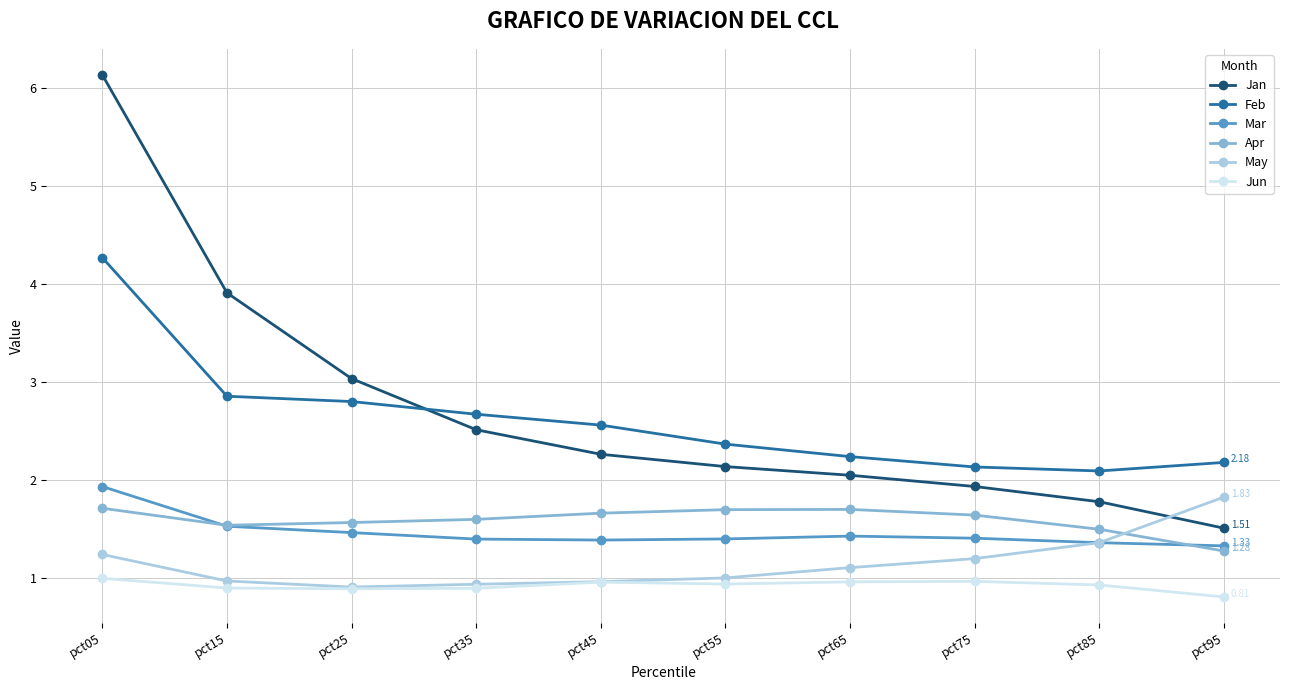

True or false: Mar and Apr intersect in this chart.

True